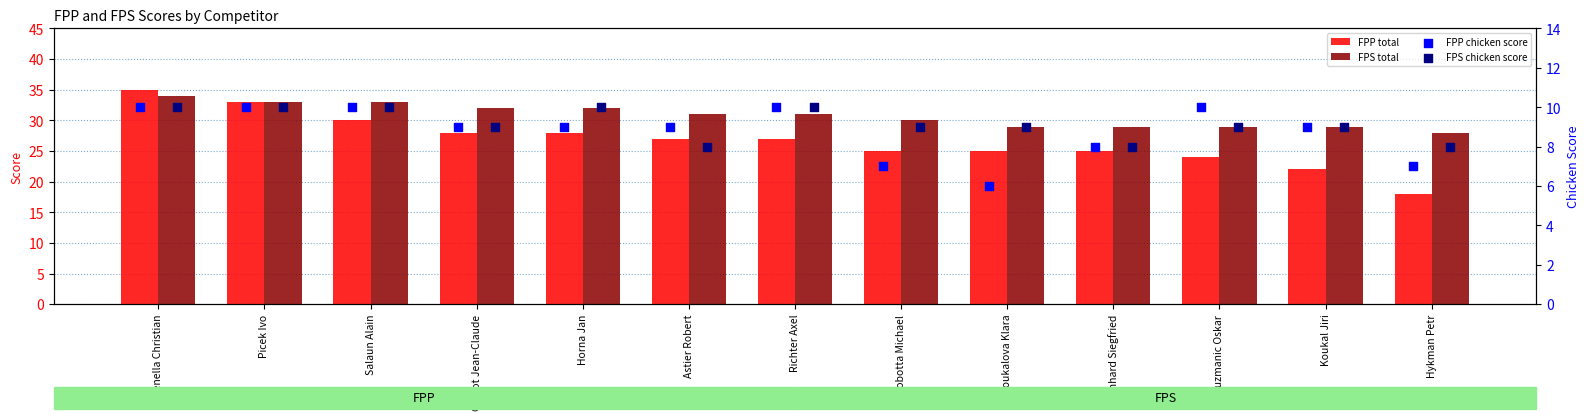

What is the total value across all series at Hykman Petr?

61